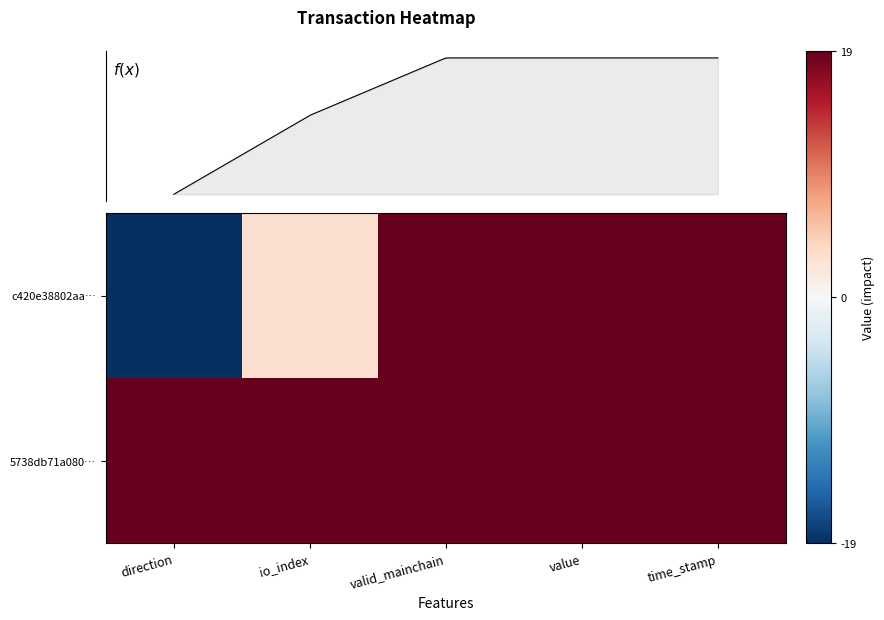

Which has a higher value, direction or time_stamp?

direction